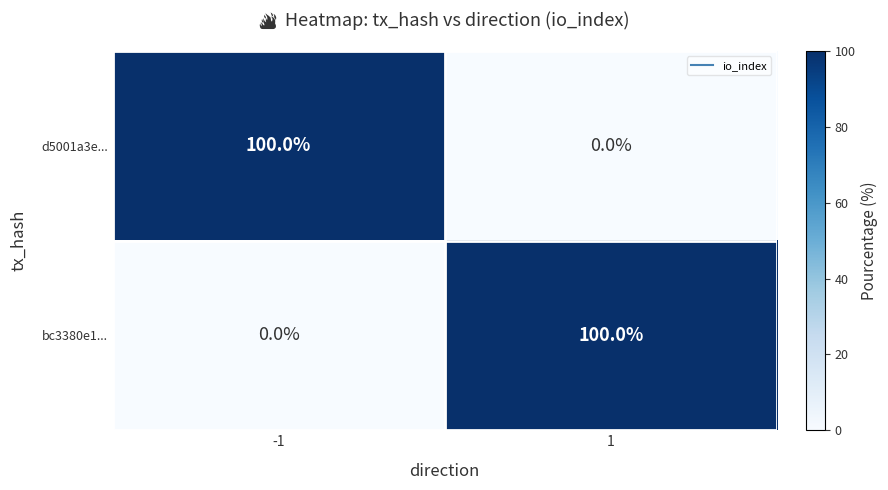

What is the spread (max minus min) of values at -1?

100